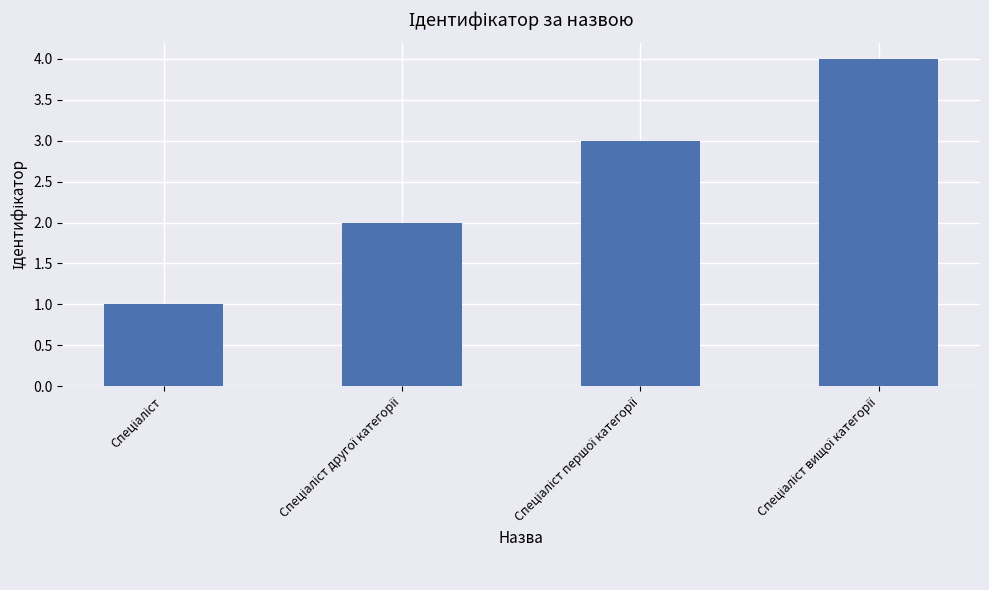

What is the greatest value displayed?

4